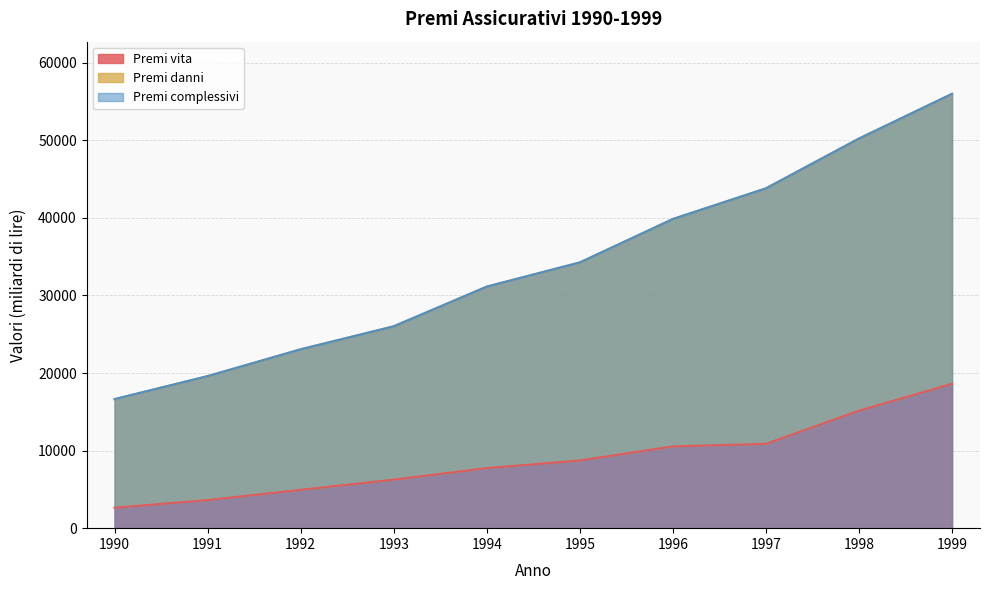

What is the sum of all Premi complessivi values?

340616